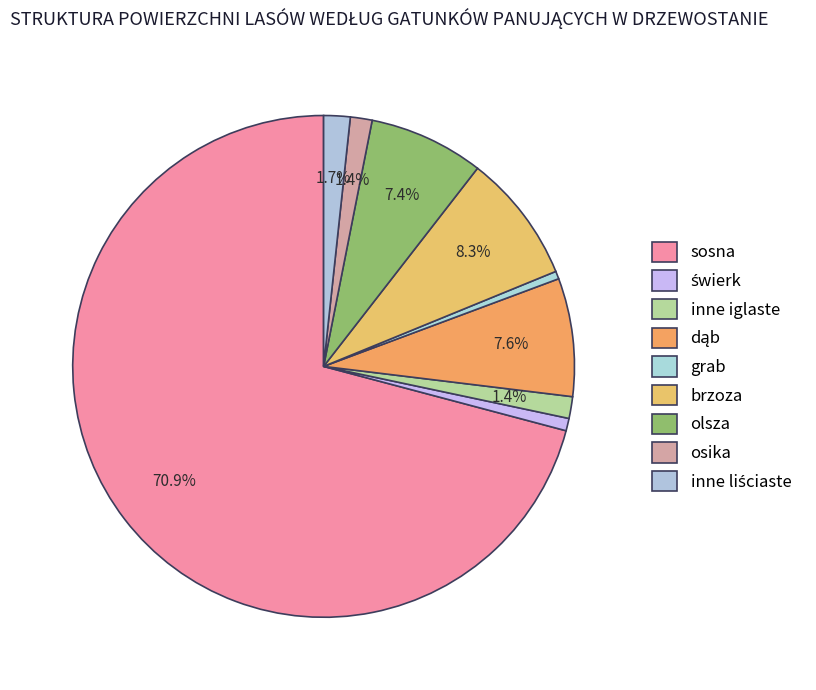

The grab slice represents 8% of the pie. True or false?

False